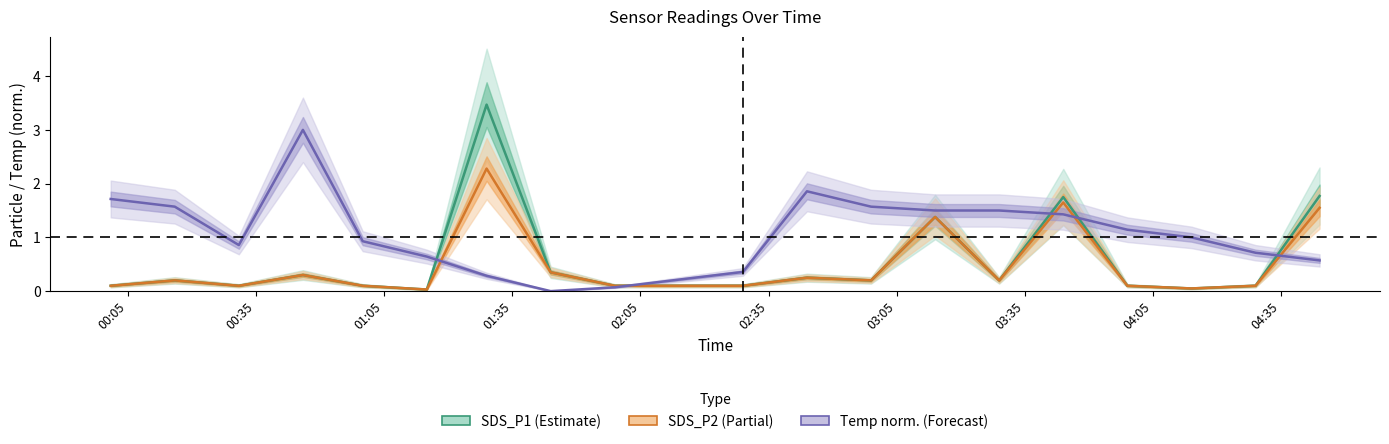

Where is the first local maximum for SDS_P1?

00:16